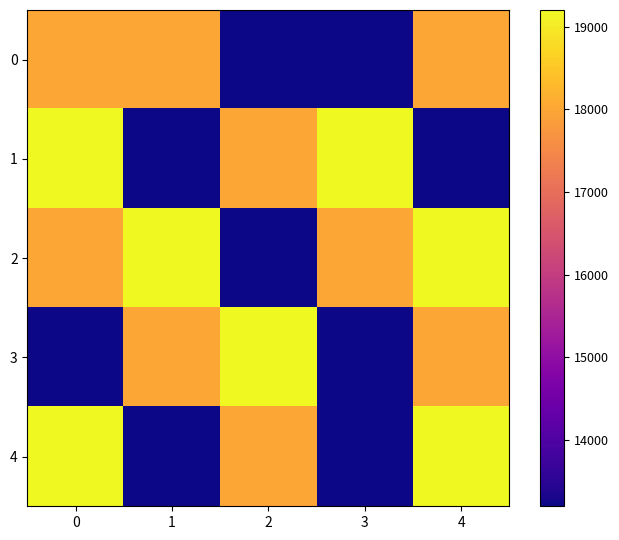

Count the number of data series in this chart.

5